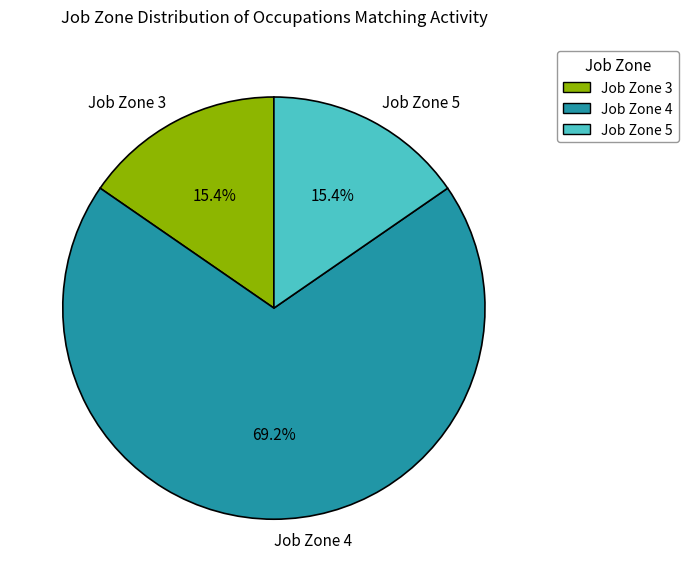

To the nearest percent, what is the average slice percentage?

33%